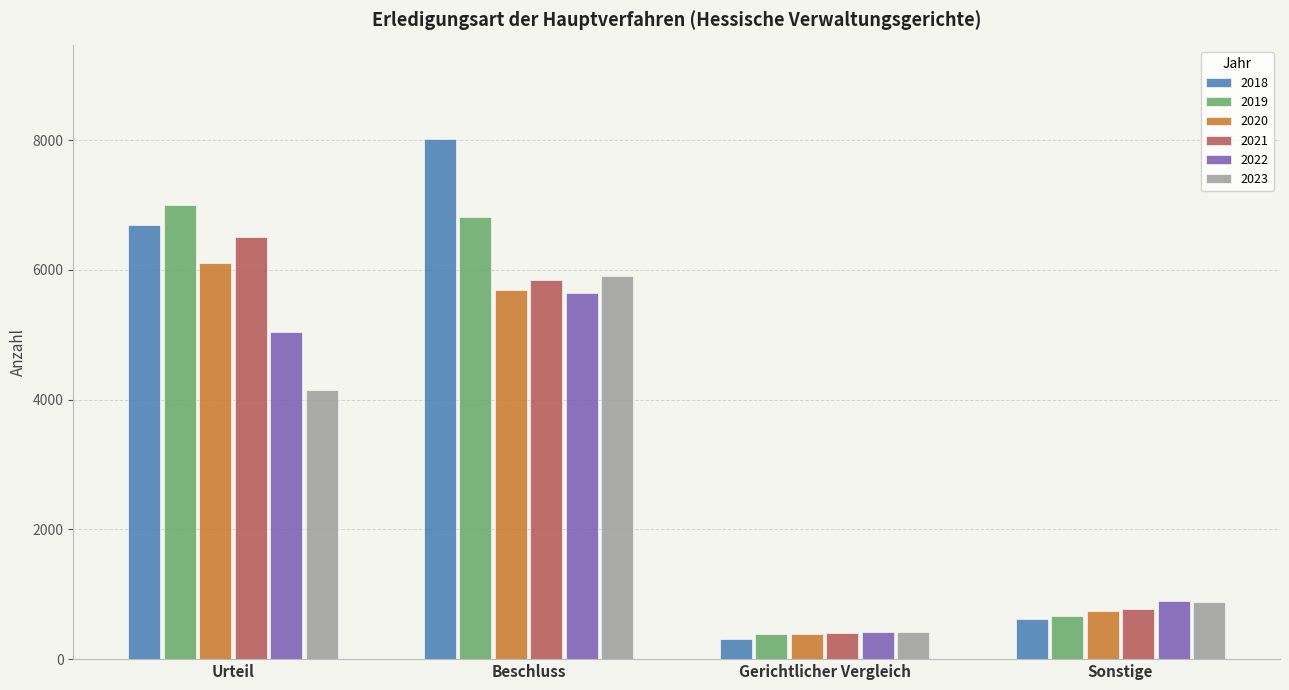

Where is 2020 nearest to the value 3245?

Beschluss